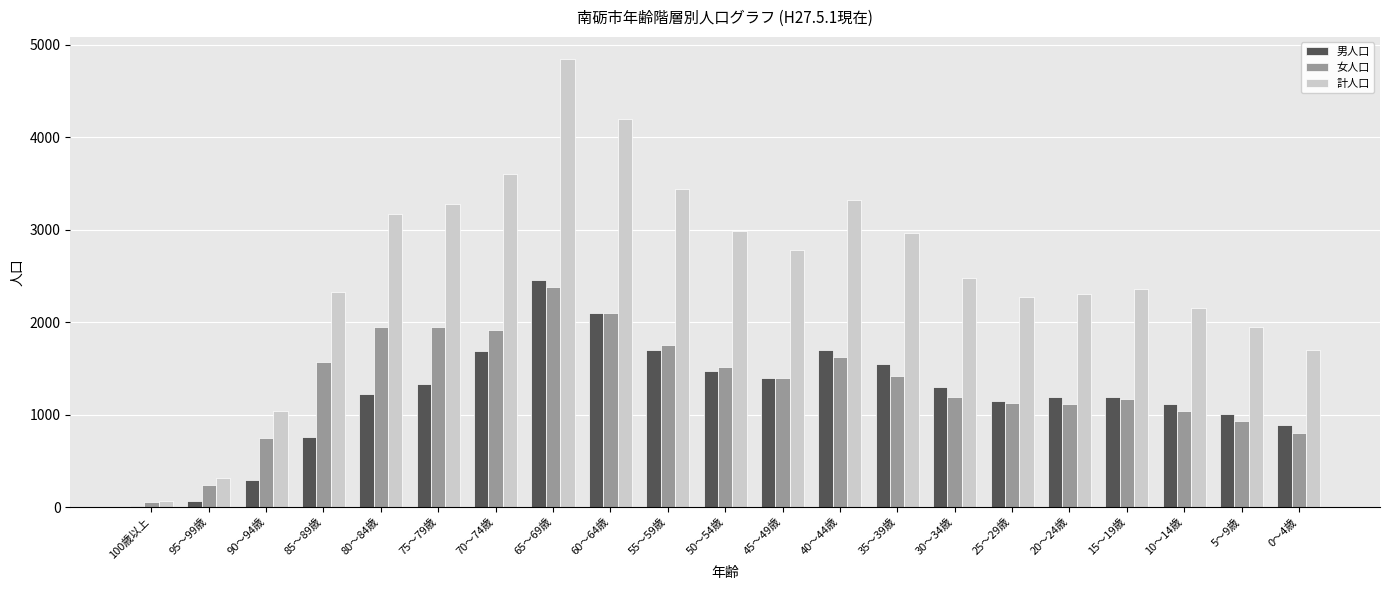

What is the sum of the 計人口 values at 75～79歳 and 50～54歳?

6261